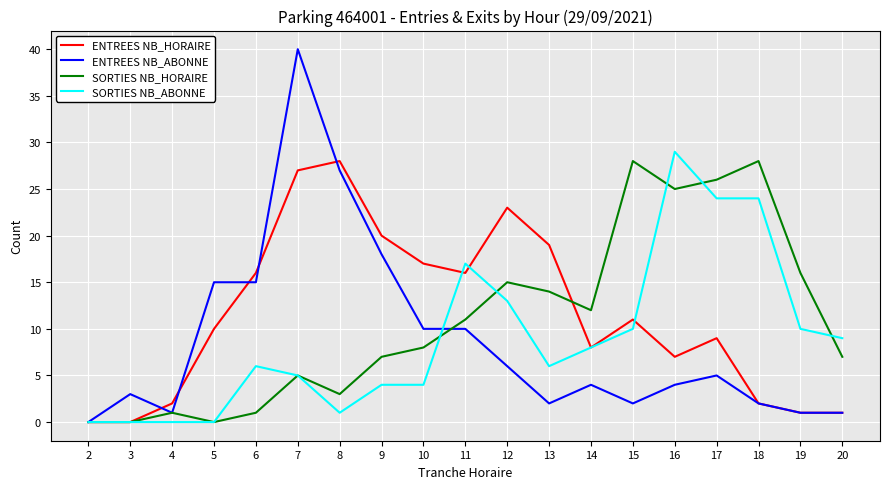

What is the difference between the highest and lowest values at 4?

2